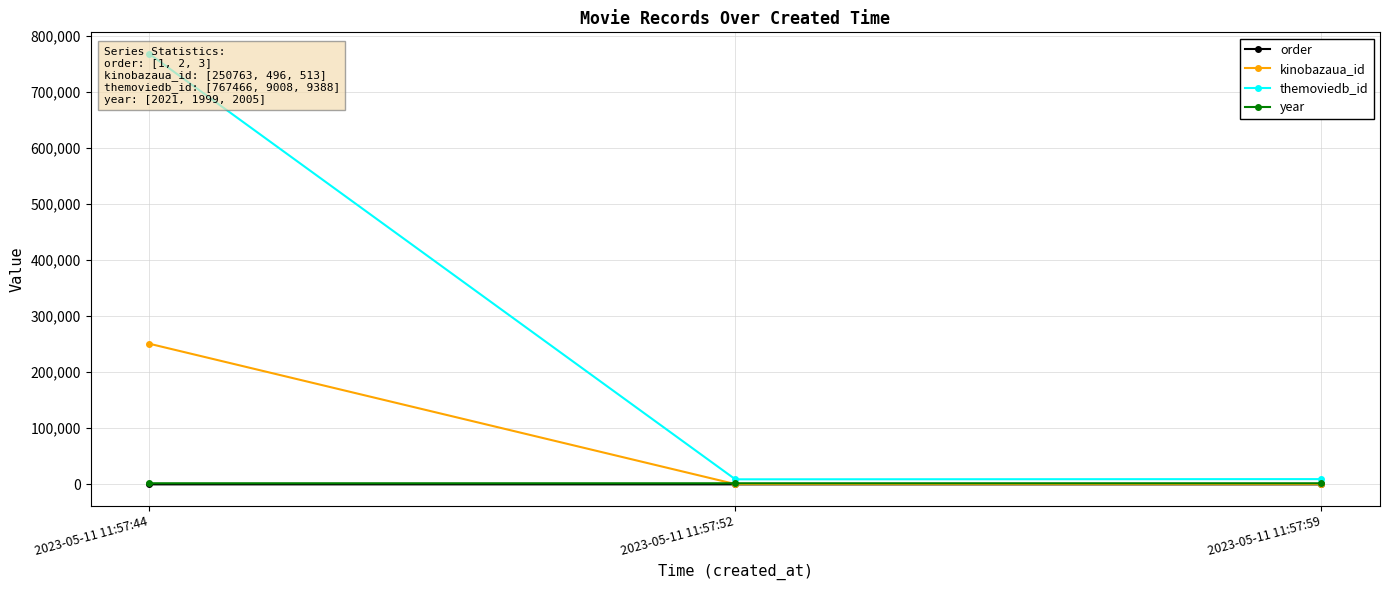

What is the greatest value displayed?

767466